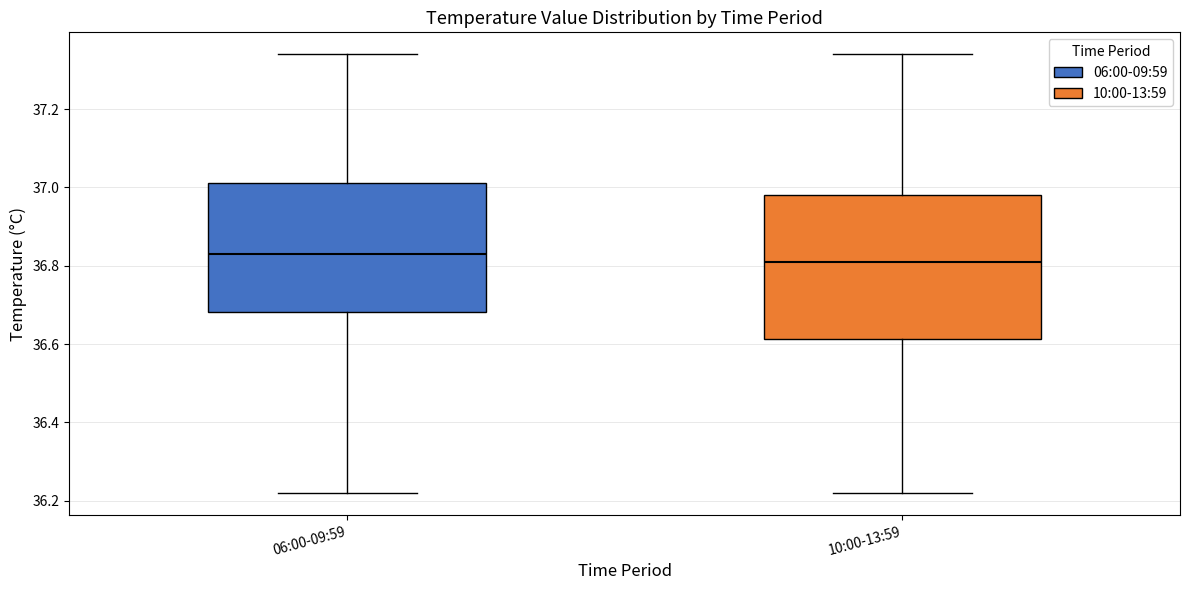

Comparing the boxes themselves (not the whiskers), which one is the tallest?

10:00-13:59